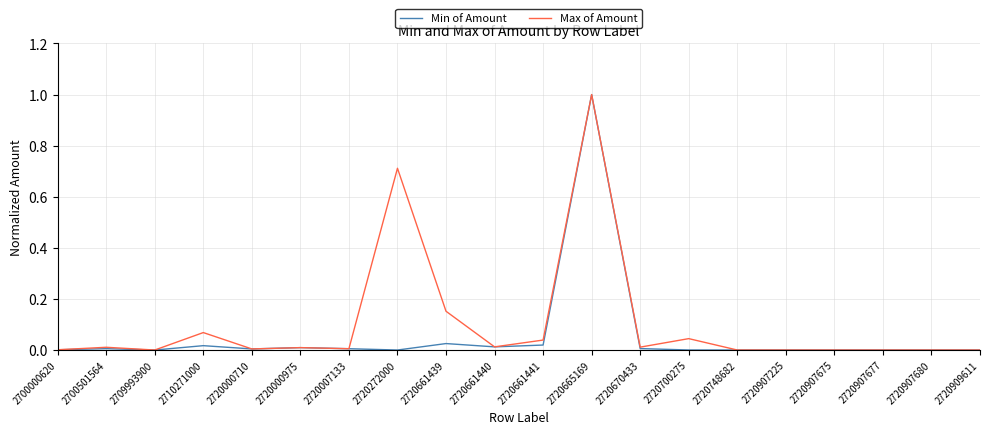

Between 2720272000 and 2720909611, which series saw the biggest shift?

Max of Amount